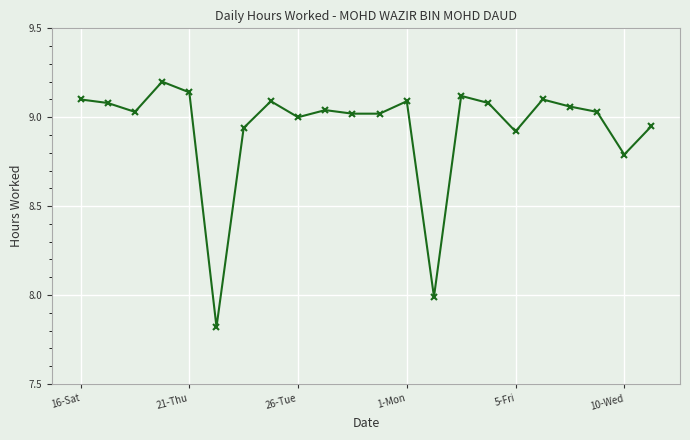

True or false: the data has more than 0 interior local peaks.

True